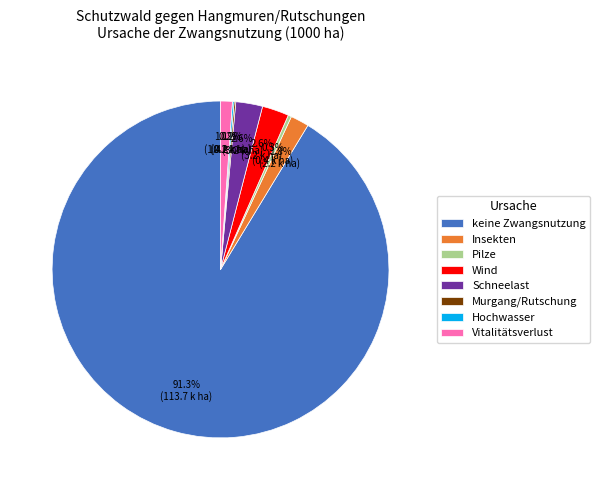

Between keine Zwangsnutzung and Schneelast, which is larger?

keine Zwangsnutzung